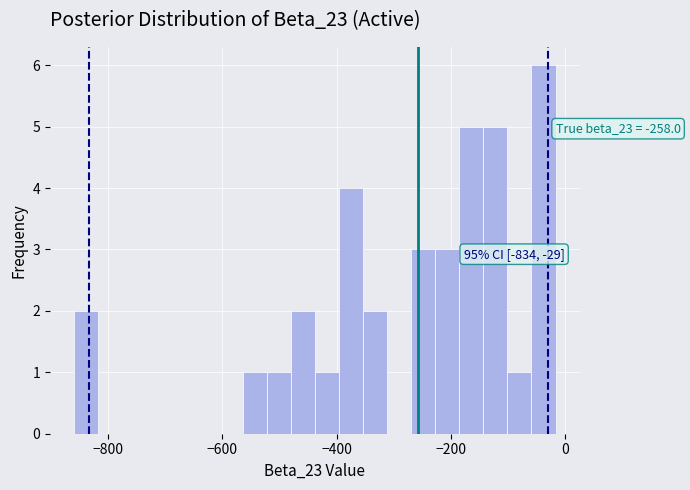

Around what value on the x-axis is the tallest bar? Give the approximate position of its centre, as read against the axis.

-40